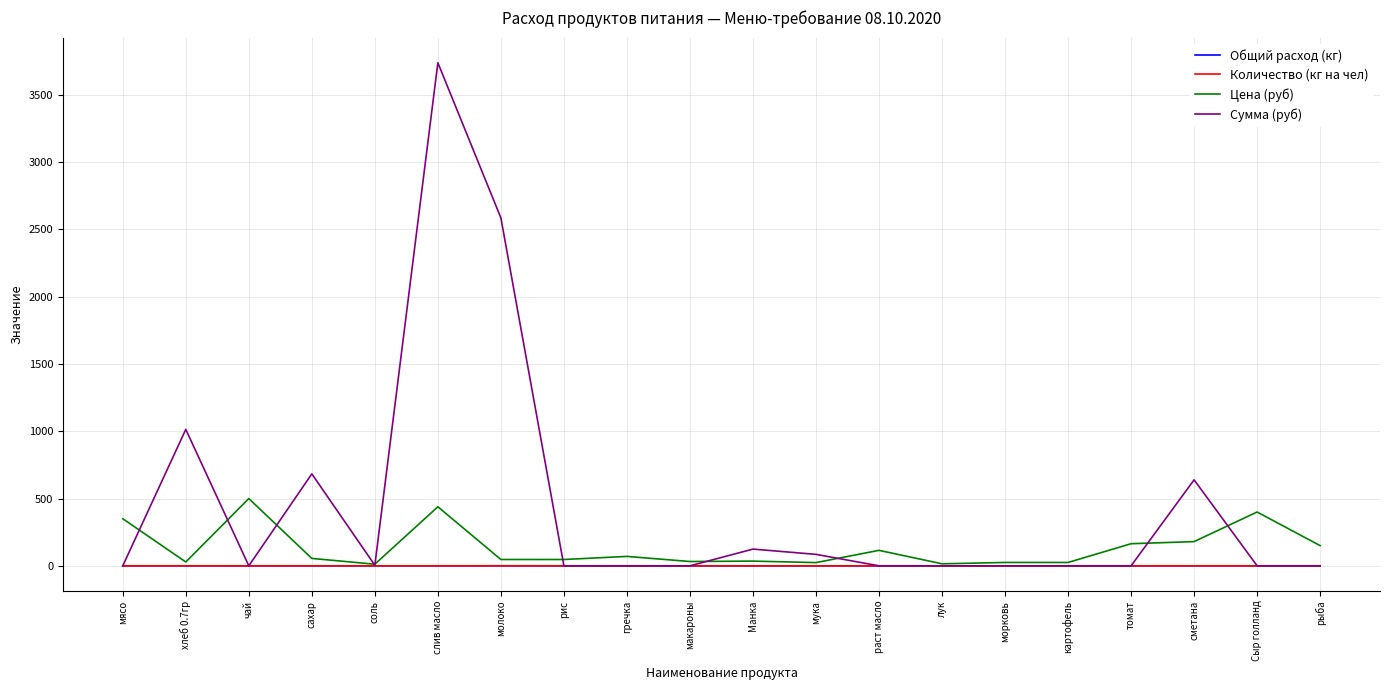

Which label corresponds to the smallest value in the chart?

мясо